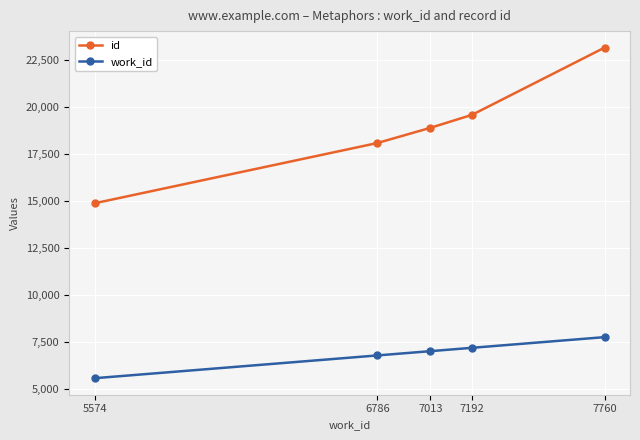

What is the difference between the work_id values at 7013 and 7192?

179